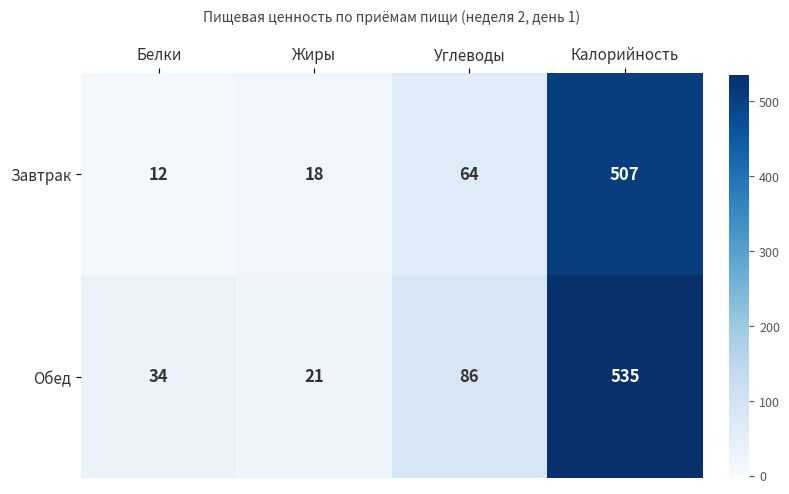

Reading left to right, what are all the values shown in this chart?

Завтрак: 12	18	64	507
Обед: 34	21	86	535